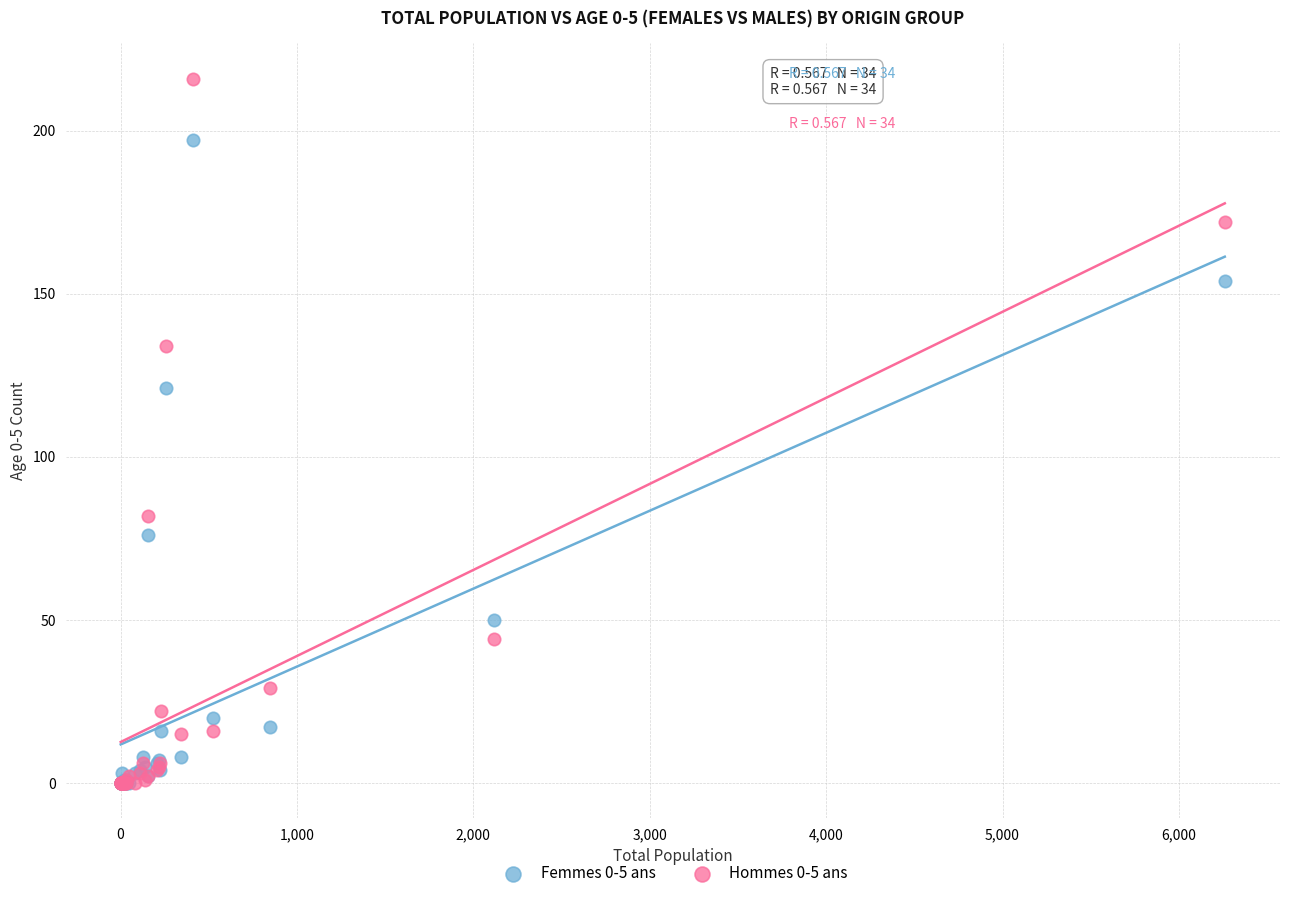

What are all the series names shown in the legend?

Femmes 0-5 ans, Hommes 0-5 ans